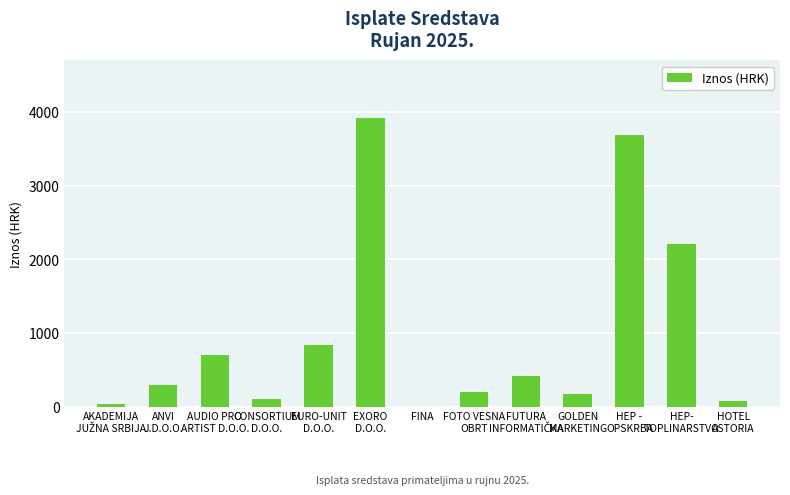

What is the sum of all values?

12676.1